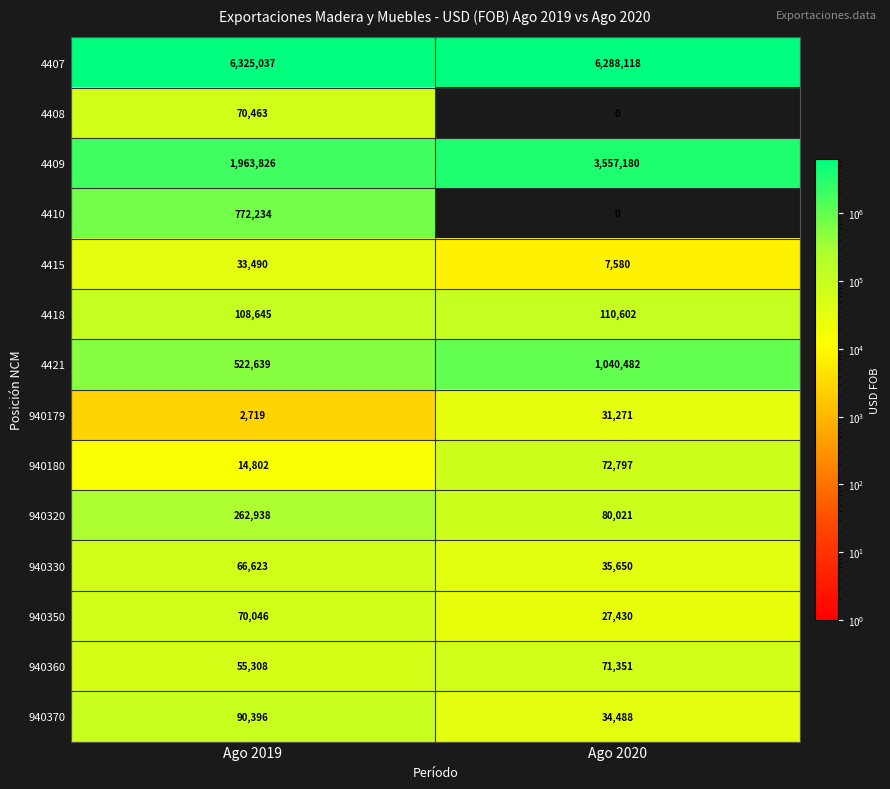

Is it true that 4407 equals 3020011 at Ago 2019?

False